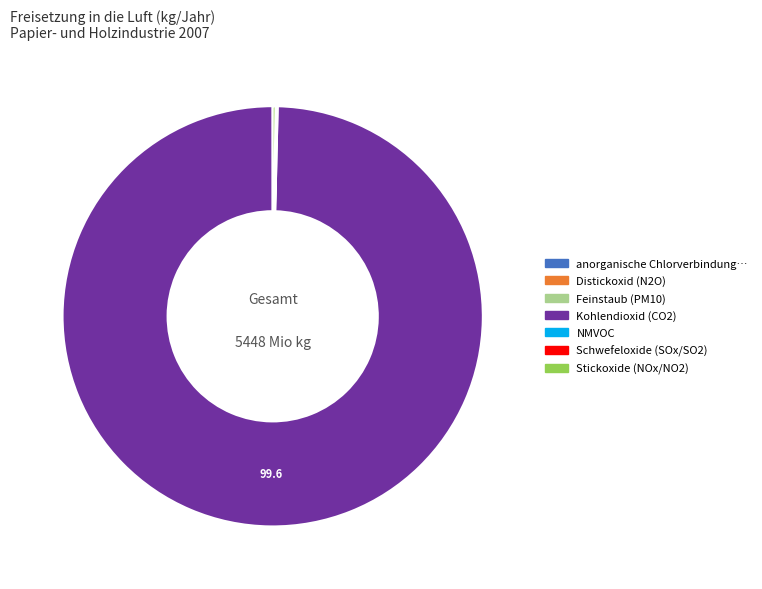

Is there any slice that represents more than half of the pie?

Yes